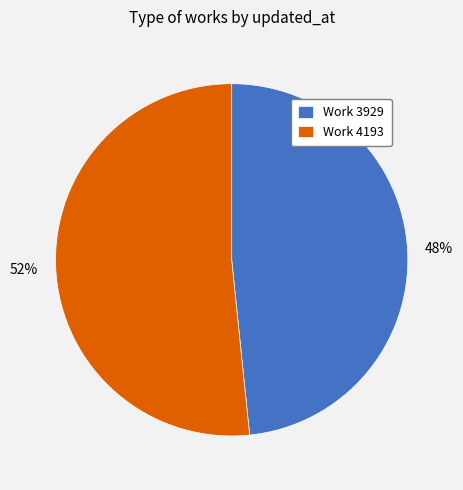

Rank the categories by value from lowest to highest.

Work 3929, Work 4193